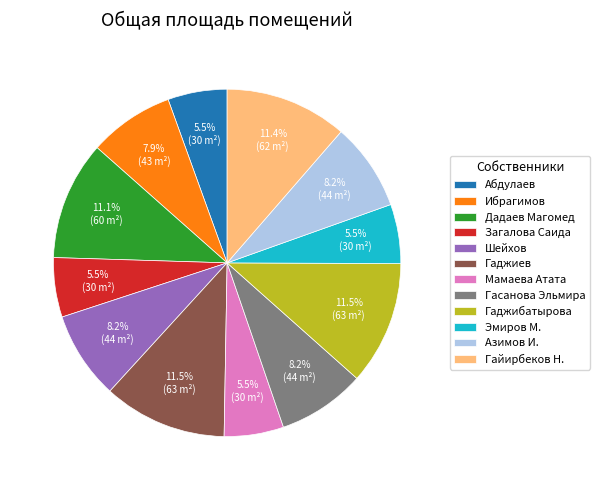

How many segments does this pie chart have?

12